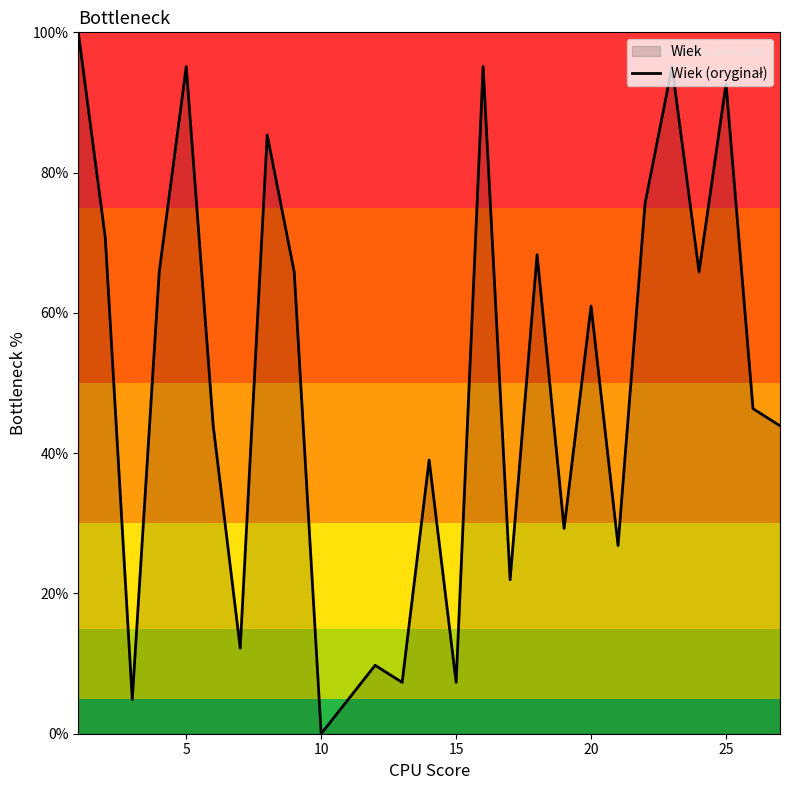

How many interior local valleys (lower than both neighbors) does the data have?

9